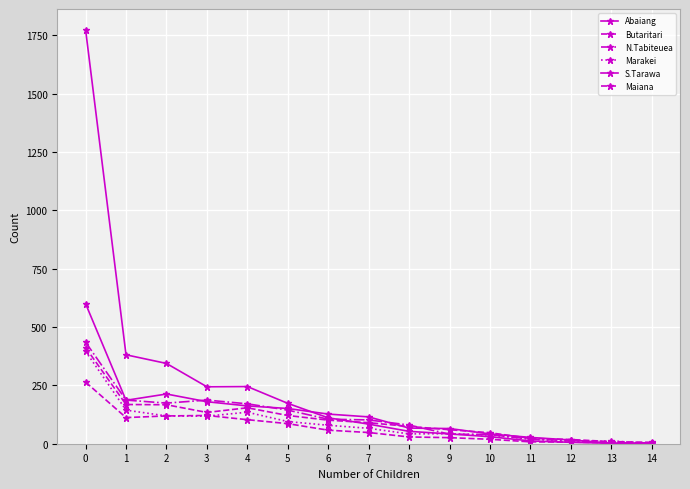

Reading left to right, transcribe all the data shown in this chart.

Abaiang: 0=600	1=186	2=213	3=180	4=162	5=151	6=127	7=115	8=67	9=65	10=42	11=27	12=16	13=2	14=2
Butaritari: 0=412	1=168	2=167	3=134	4=154	5=121	6=101	7=90	8=74	9=60	10=47	11=23	12=18	13=9	14=6
N.Tabiteuea: 0=435	1=187	2=174	3=187	4=171	5=144	6=105	7=102	8=80	9=41	10=39	11=20	12=13	13=3	14=4
Marakei: 0=396	1=144	2=119	3=118	4=135	5=95	6=79	7=66	8=42	9=43	10=37	11=20	12=10	13=12	14=1
S.Tarawa: 0=1774	1=381	2=344	3=244	4=245	5=173	6=111	7=84	8=53	9=42	10=30	11=12	12=6	13=2	14=2
Maiana: 0=264	1=112	2=119	3=121	4=103	5=86	6=58	7=48	8=29	9=26	10=19	11=8	12=7	13=4	14=2